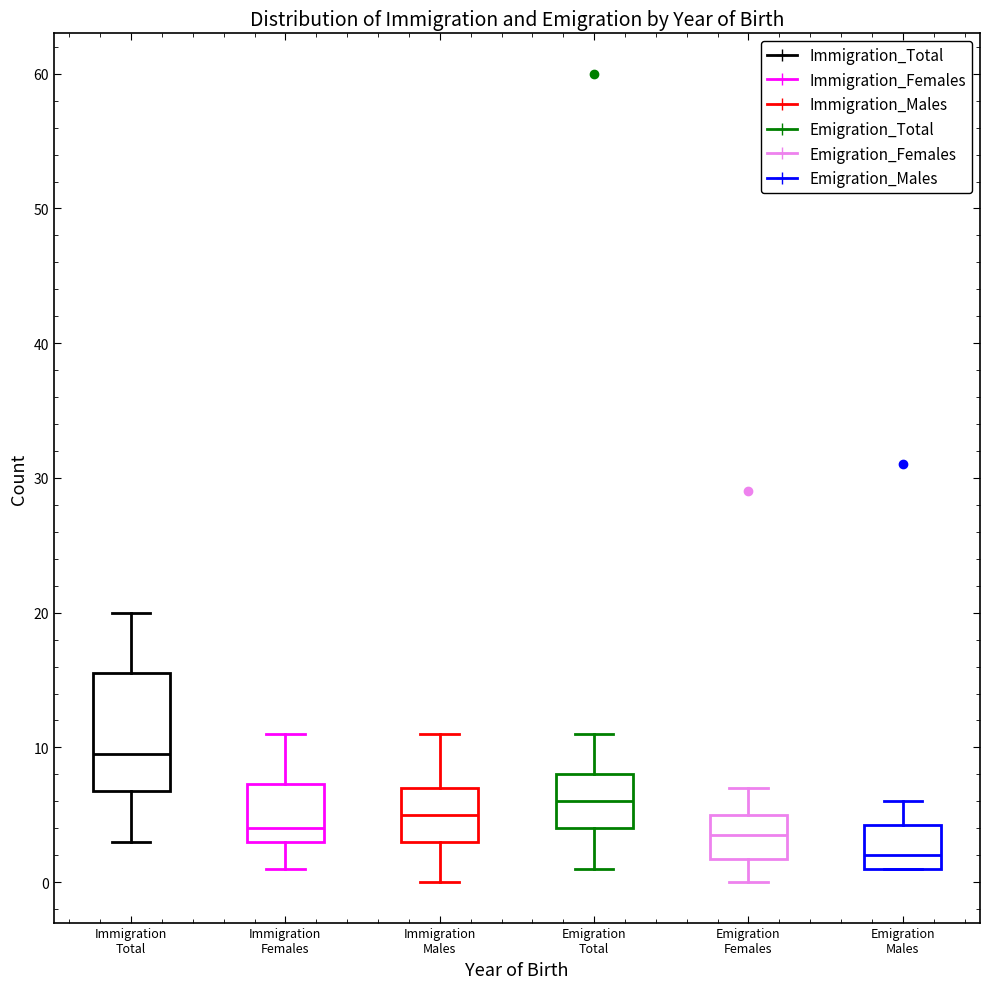

Which box is the tallest, from its lower edge to its upper edge?

Immigration Total